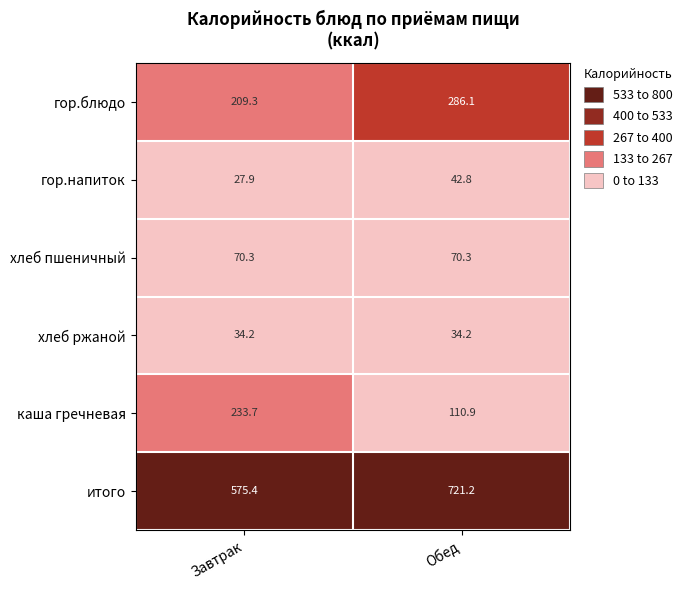

Which series has the widest spread of values?

итого